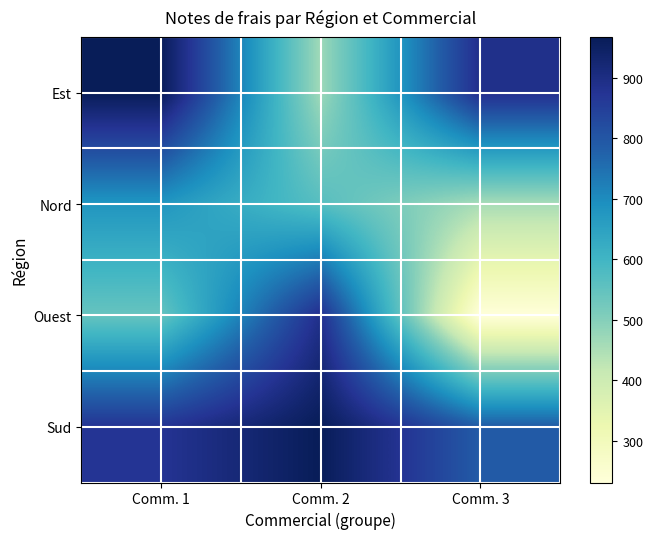

Rank the series at Comm. 1 from highest to lowest value.

Est, Sud, Nord, Ouest